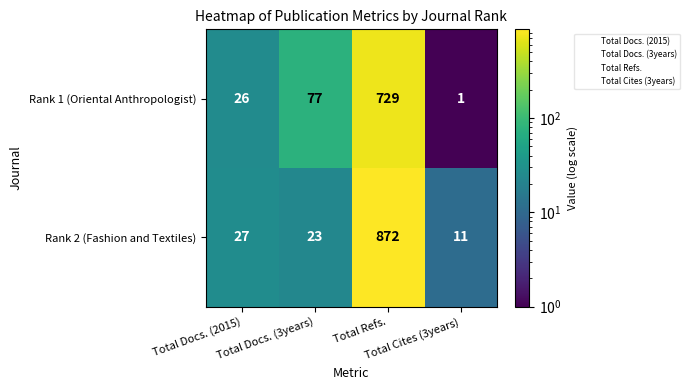

What is the difference between the second highest and second lowest values in the Rank 2 (Fashion and Textiles) series?

4